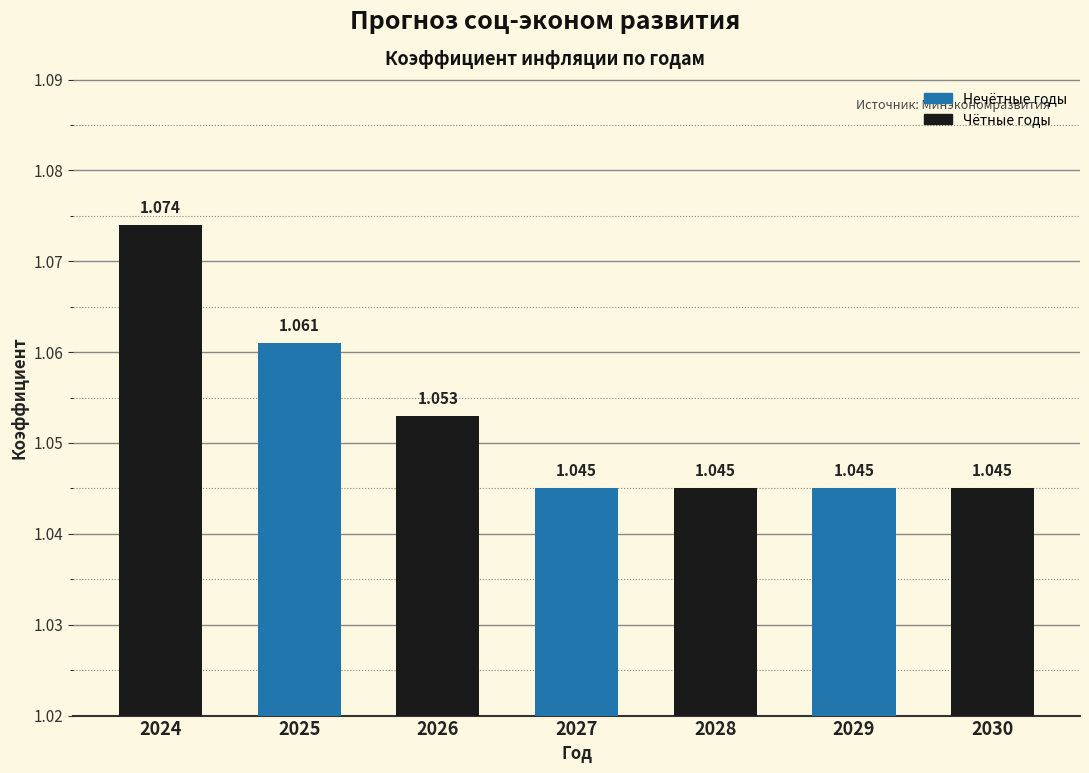

How many bars are there in total?

7